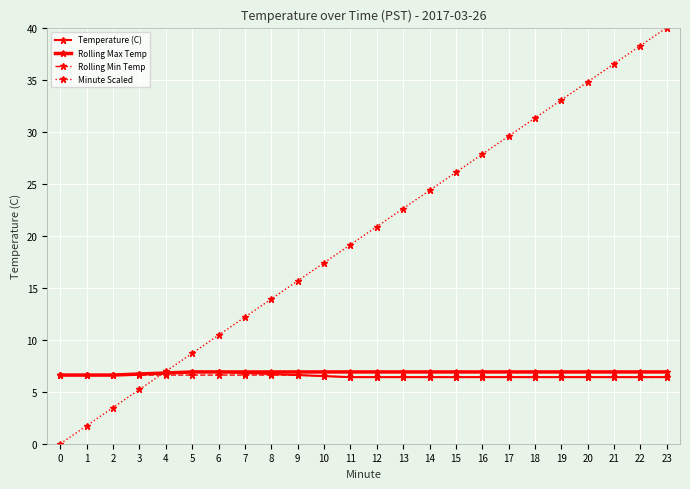

Reading right to left, what are all the values shown in this chart?

Temperature (C): 23=6.4	22=6.4	21=6.4	20=6.4	19=6.4	18=6.4	17=6.4	16=6.4	15=6.4	14=6.4	13=6.4	12=6.4	11=6.4	10=6.5	9=6.6	8=6.7	7=6.8	6=6.9	5=6.9	4=6.8	3=6.7	2=6.6	1=6.6	0=6.6
Rolling Max Temp: 23=6.9	22=6.9	21=6.9	20=6.9	19=6.9	18=6.9	17=6.9	16=6.9	15=6.9	14=6.9	13=6.9	12=6.9	11=6.9	10=6.9	9=6.9	8=6.9	7=6.9	6=6.9	5=6.9	4=6.8	3=6.7	2=6.6	1=6.6	0=6.6
Rolling Min Temp: 23=6.4	22=6.4	21=6.4	20=6.4	19=6.4	18=6.4	17=6.4	16=6.4	15=6.4	14=6.4	13=6.4	12=6.4	11=6.4	10=6.5	9=6.6	8=6.6	7=6.6	6=6.6	5=6.6	4=6.6	3=6.6	2=6.6	1=6.6	0=6.6
Minute Scaled: 23=40.0	22=38.3	21=36.5	20=34.8	19=33.0	18=31.3	17=29.6	16=27.8	15=26.1	14=24.3	13=22.6	12=20.9	11=19.1	10=17.4	9=15.7	8=13.9	7=12.2	6=10.4	5=8.7	4=7.0	3=5.2	2=3.5	1=1.7	0=0.0